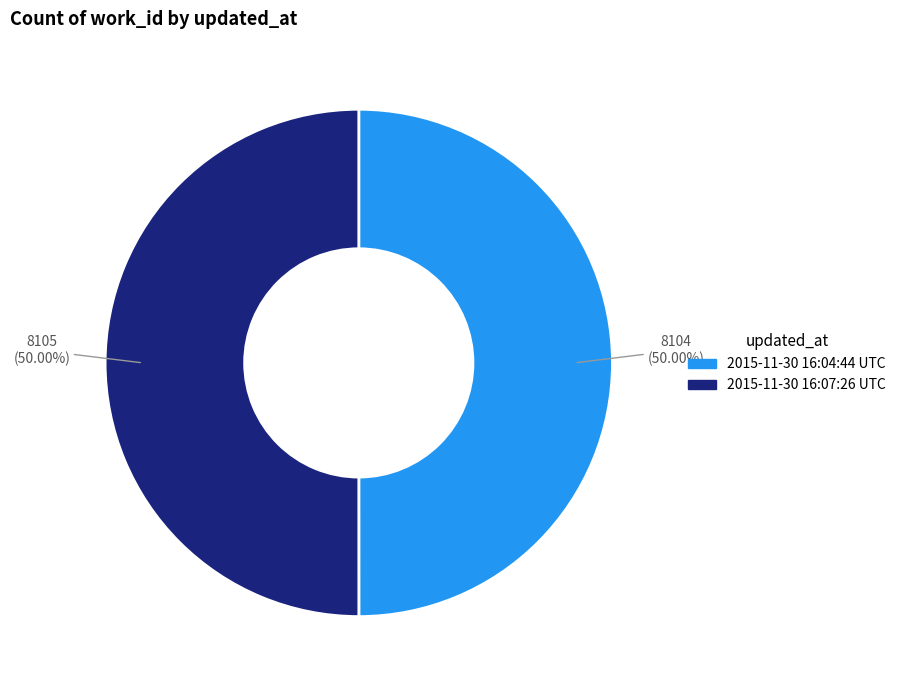

What is the ratio of the value at 2015-11-30 16:07:26 UTC to the value at 2015-11-30 16:04:44 UTC?

1.0